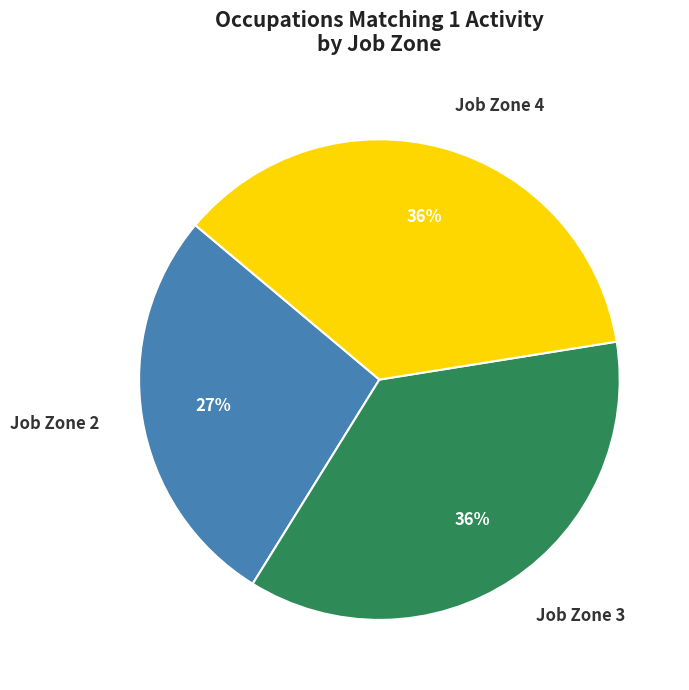

Between Job Zone 3 and Job Zone 2, which is larger?

Job Zone 3